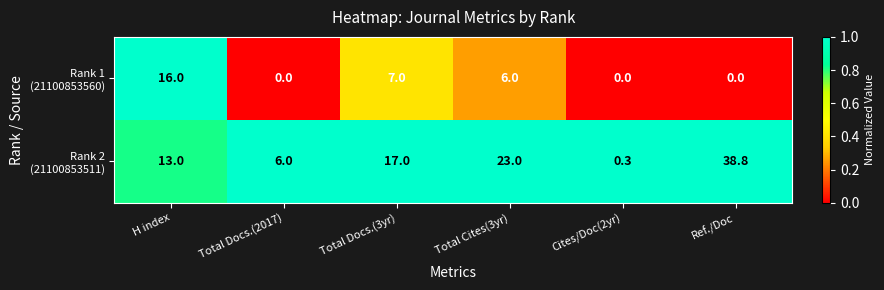

Which category has the highest value across all series?

Ref./Doc